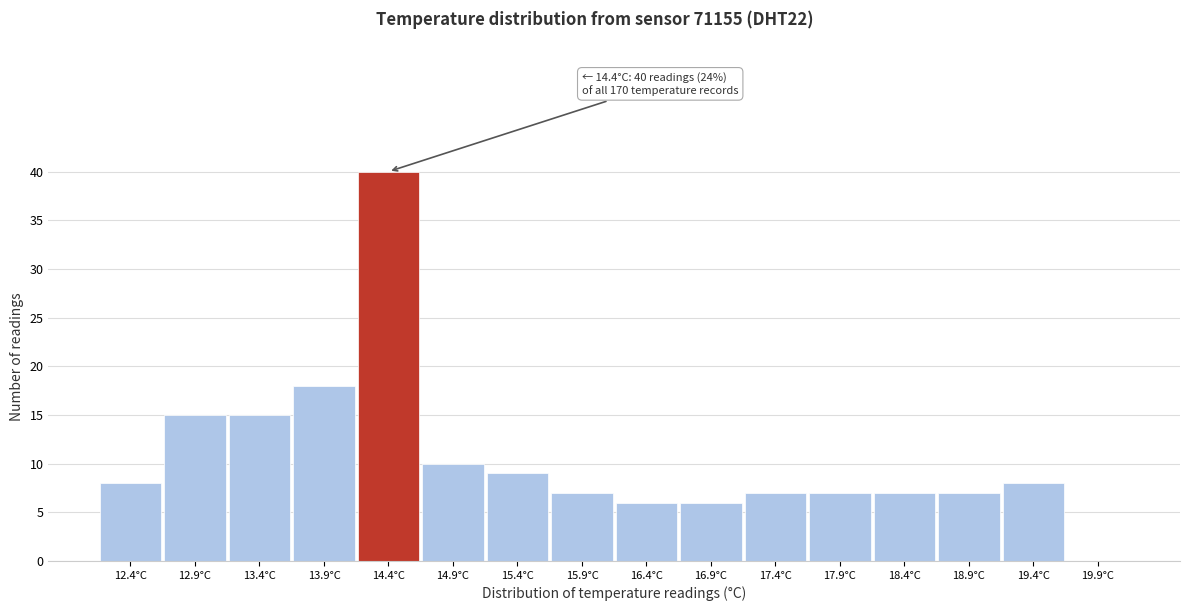

Which range on the x-axis has the tallest bar?

14.15 to 14.65